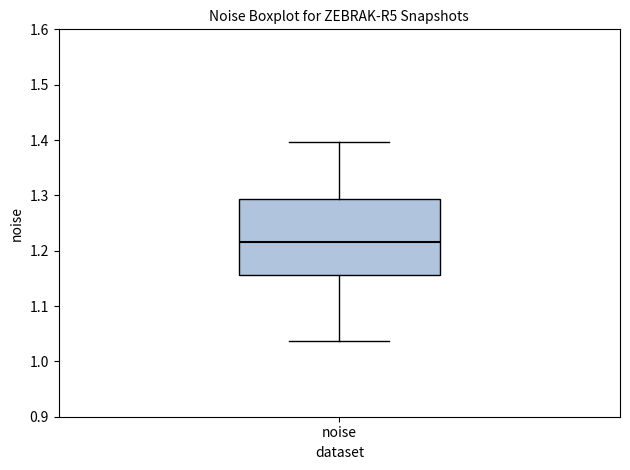

Where is the lower edge of the box for noise on the y-axis? The values are not printed on the chart, so give them approximately, as read against the axis.

1.16